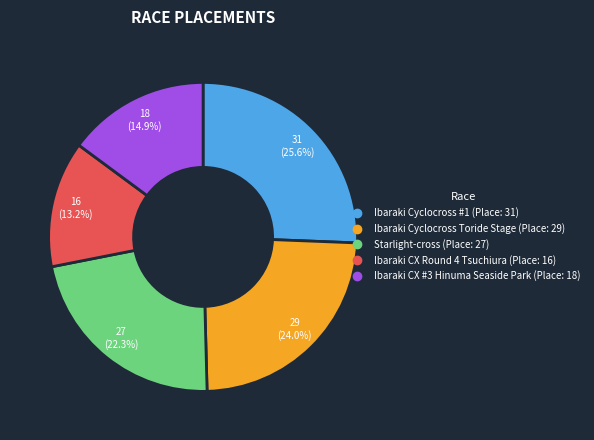

To the nearest percent, what percentage of the pie is Ibaraki CX #3 Hinuma Seaside Park?

15%